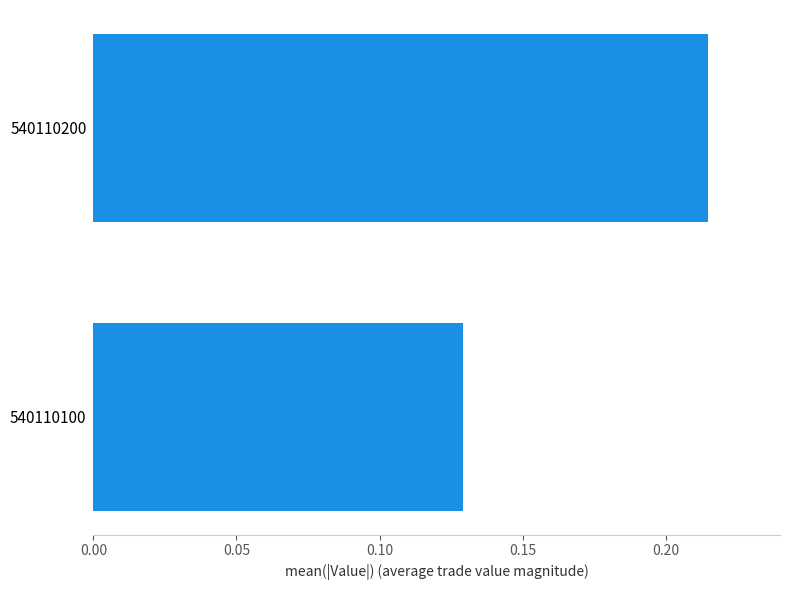

At which label is the value closest to 0?

540110100